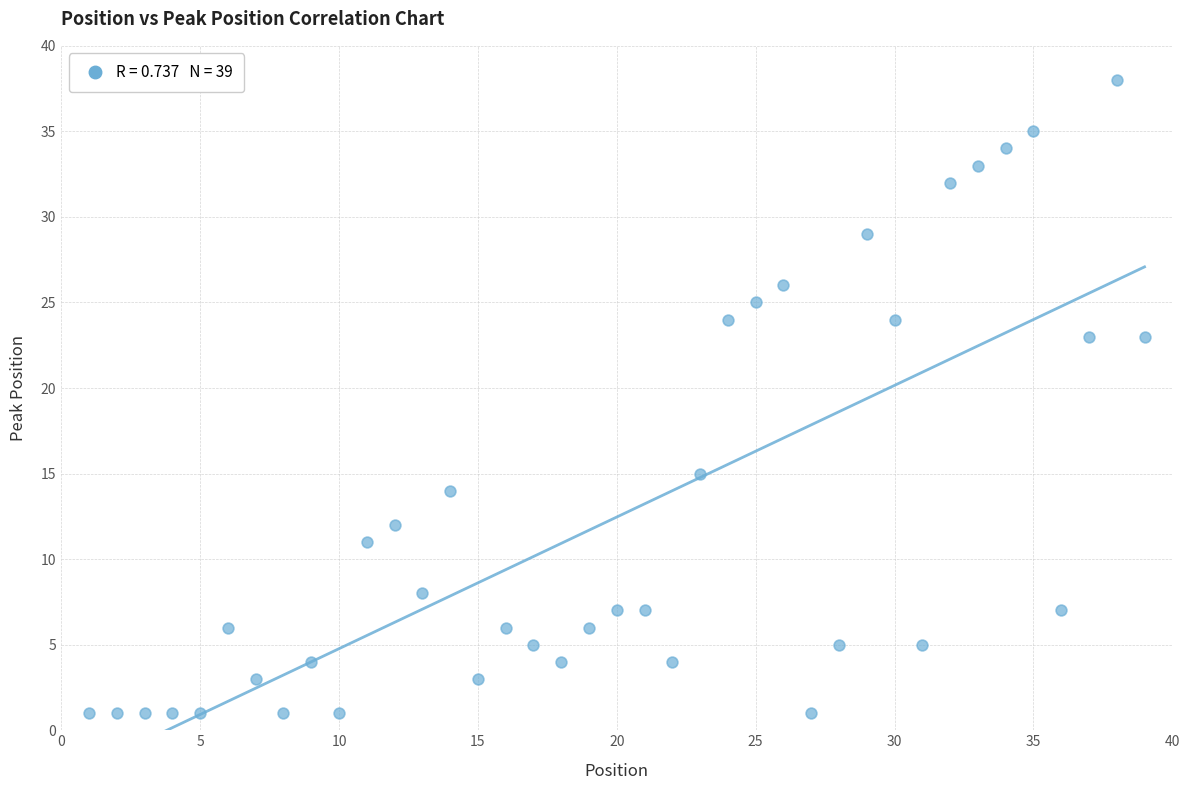

What is the range of X values (max minus min)?

38